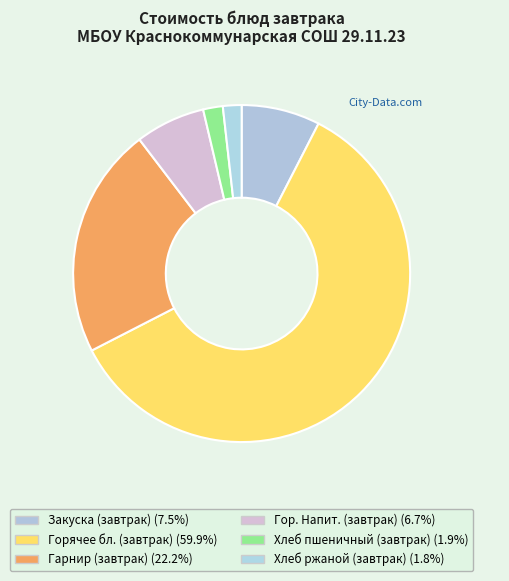

How many segments does this pie chart have?

6